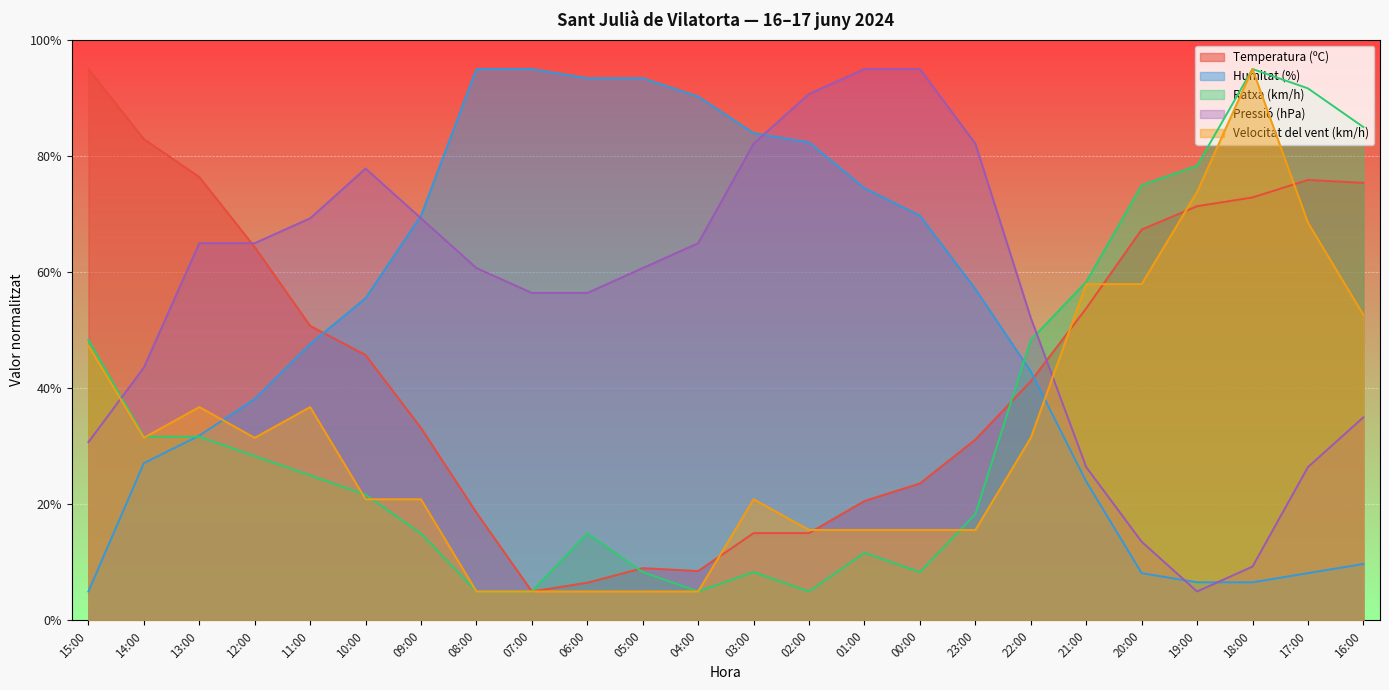

List the series in order of their peak value, highest first.

Temperatura (ºC), Humitat (%), Ratxa (km/h), Pressió (hPa), Velocitat del vent (km/h)